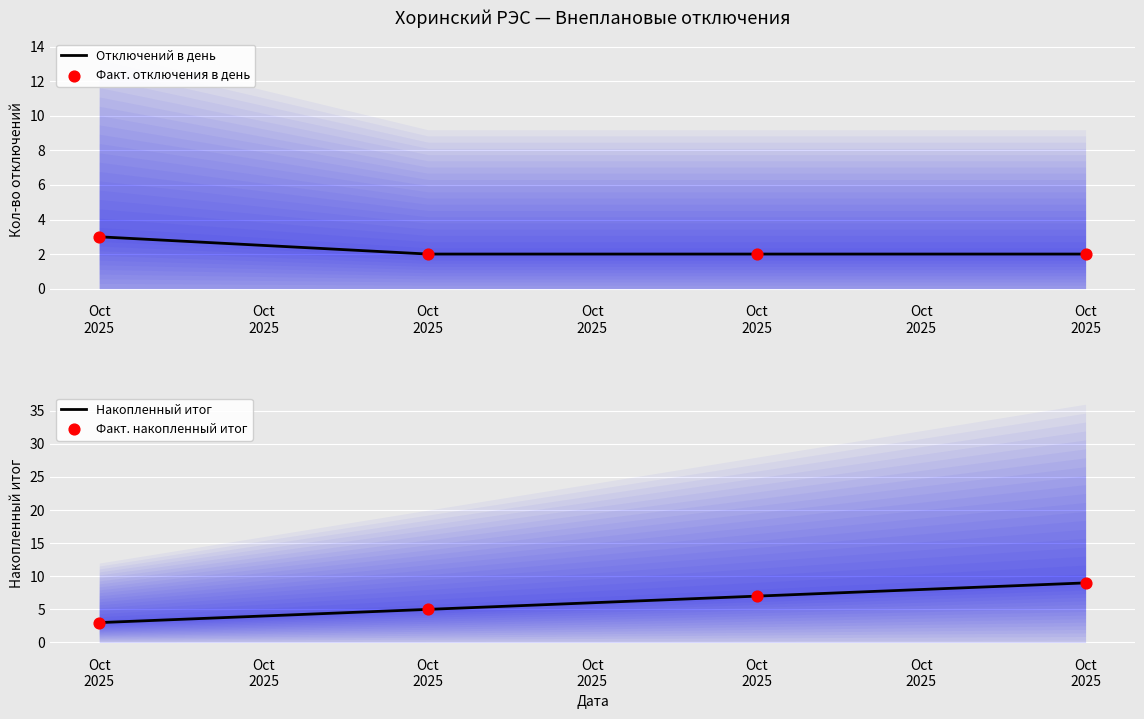

Which series has the widest spread of Y values?

Накопленный итог